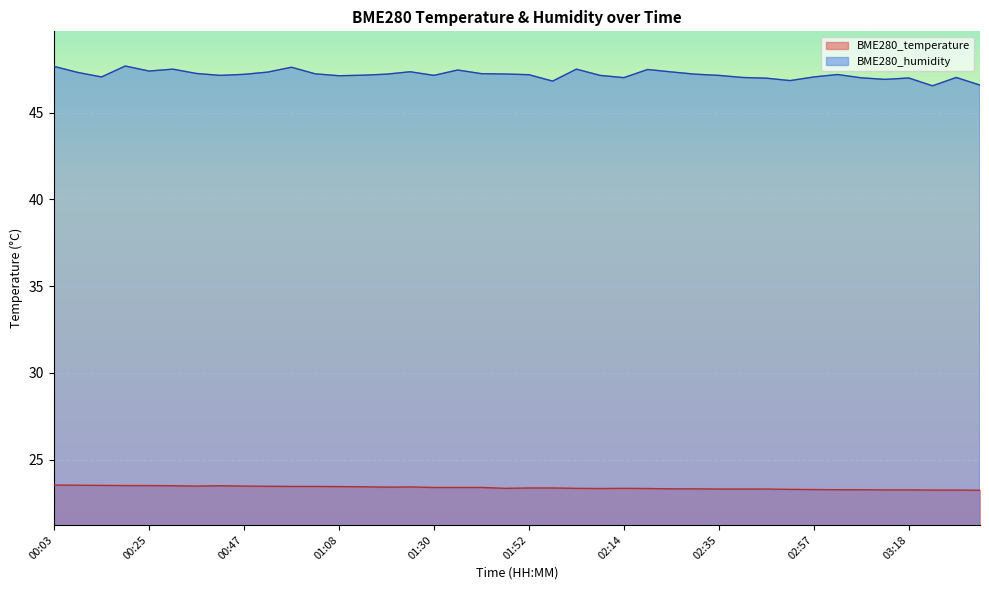

What is the approximate value of BME280_temperature at 00:30?

23.5